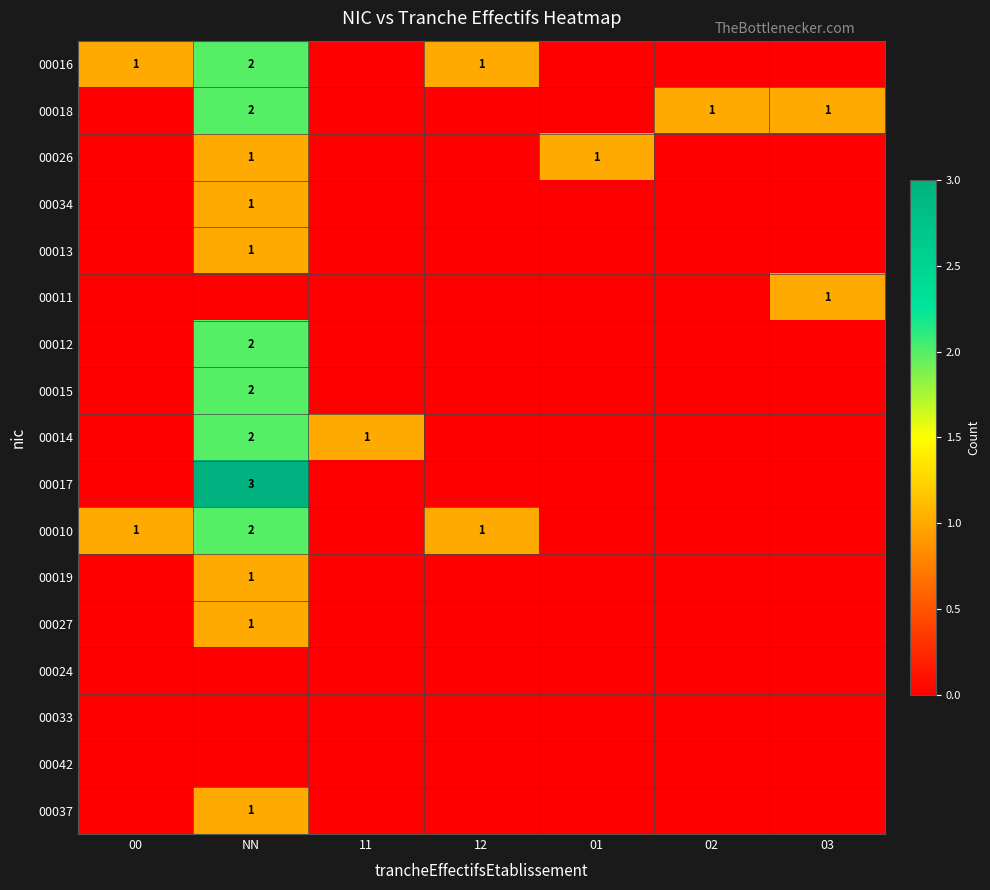

At how many categories does at least one series exceed 2?

1